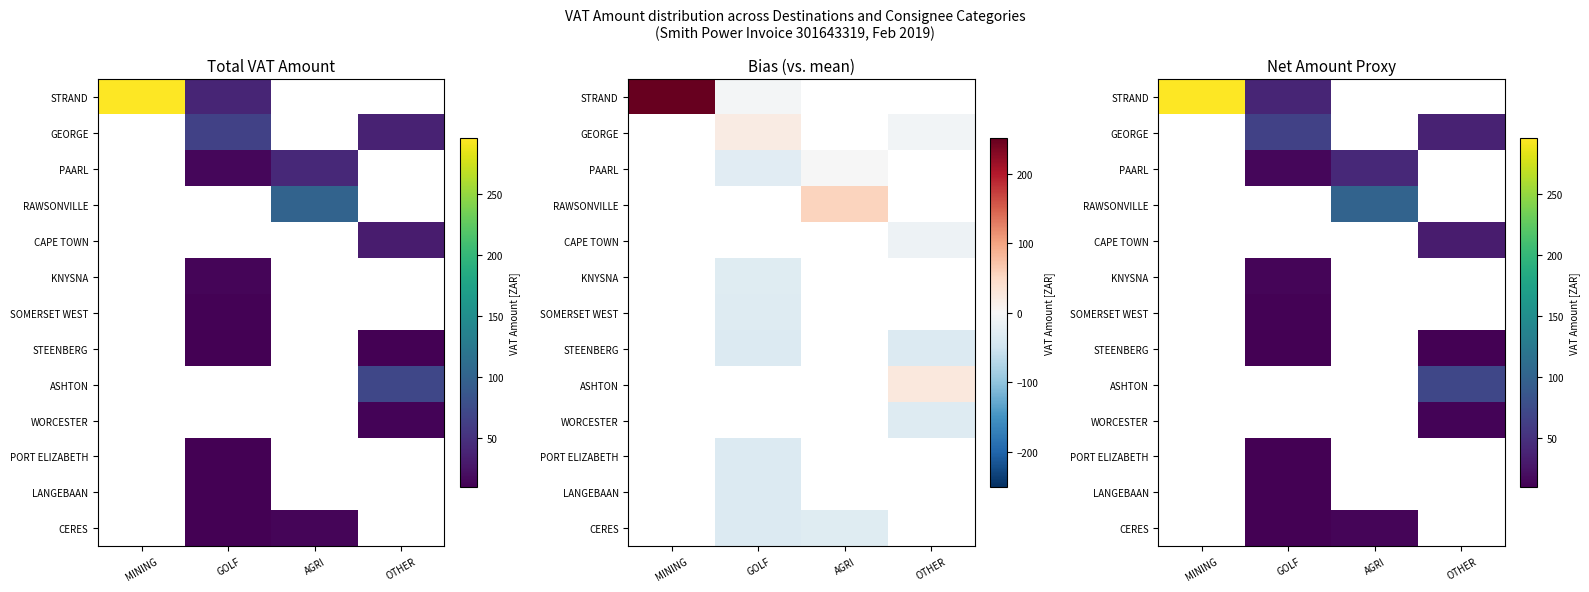

At which category is the sum across all series the highest?

MINING